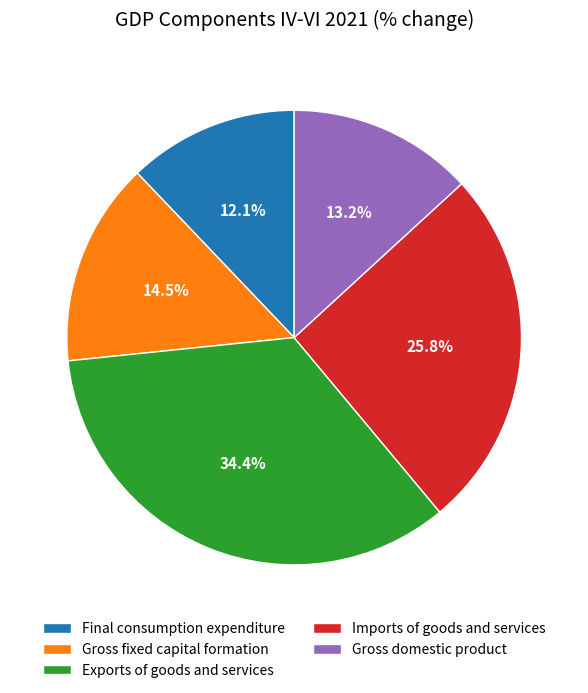

Rank the categories by value from highest to lowest.

Exports of goods and services, Imports of goods and services, Gross fixed capital formation, Gross domestic product, Final consumption expenditure